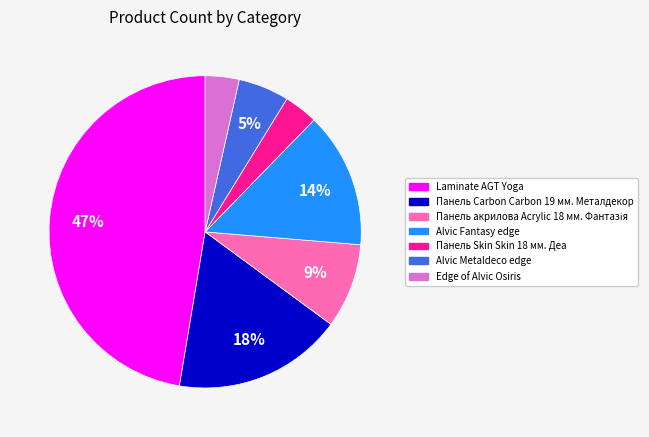

To the nearest percent, what is the combined percentage of Панель Skin Skin 18 мм. Деа and Alvic Metaldeco edge?

9%